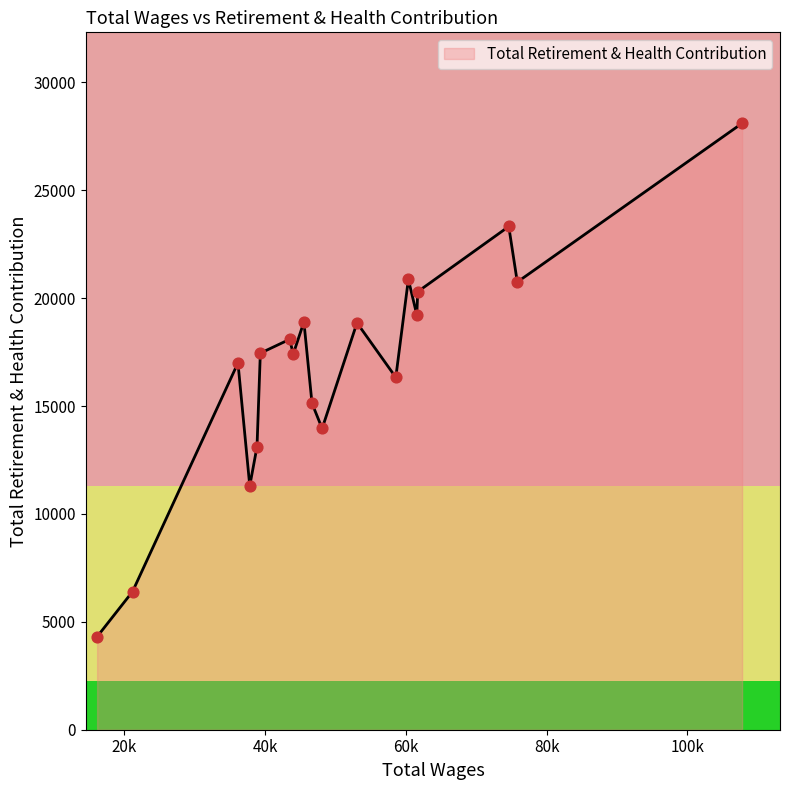

What is the smallest value displayed?

4313